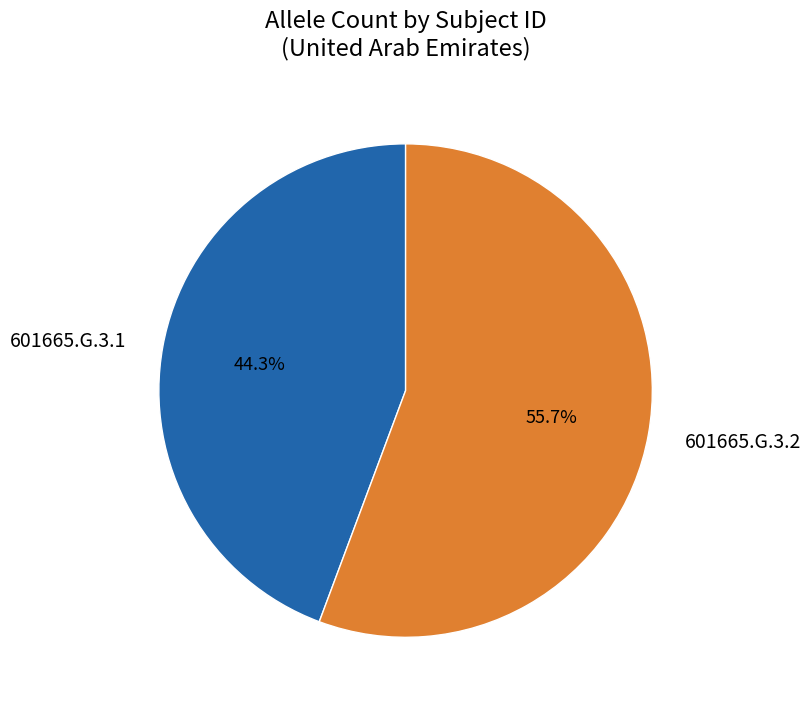

To the nearest percent, what percentage of the pie is 601665.G.3.1?

44%